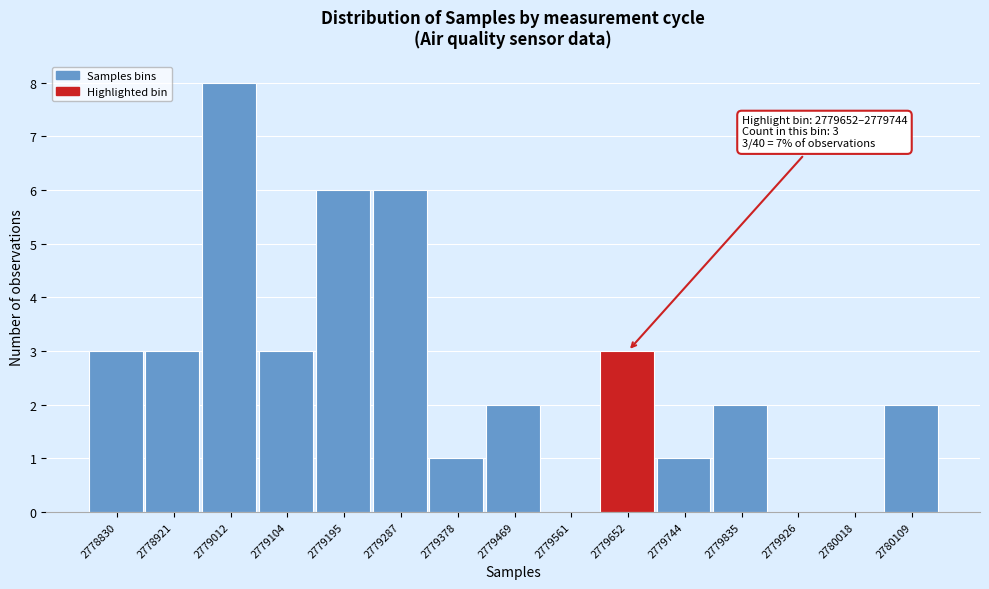

Reading right to left, extract all data points from this chart.

2780109=2	2780018=0	2779926=0	2779835=2	2779744=1	2779652=3	2779561=0	2779469=2	2779378=1	2779287=6	2779195=6	2779104=3	2779012=8	2778921=3	2778830=3